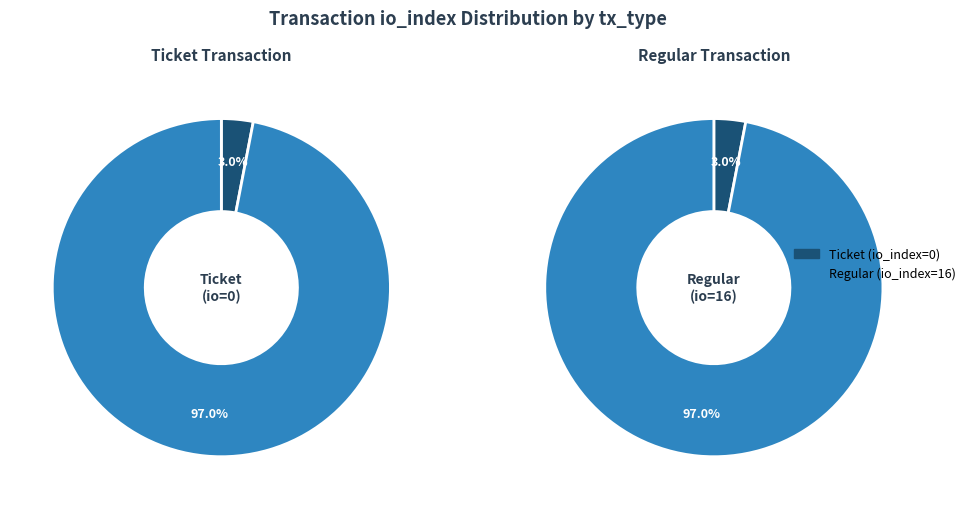

Is there a majority slice in this chart?

Yes